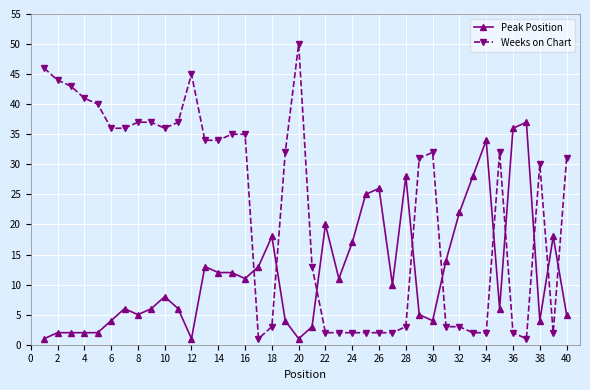

Rank the series by their average value, from lowest to highest.

Peak Position, Weeks on Chart